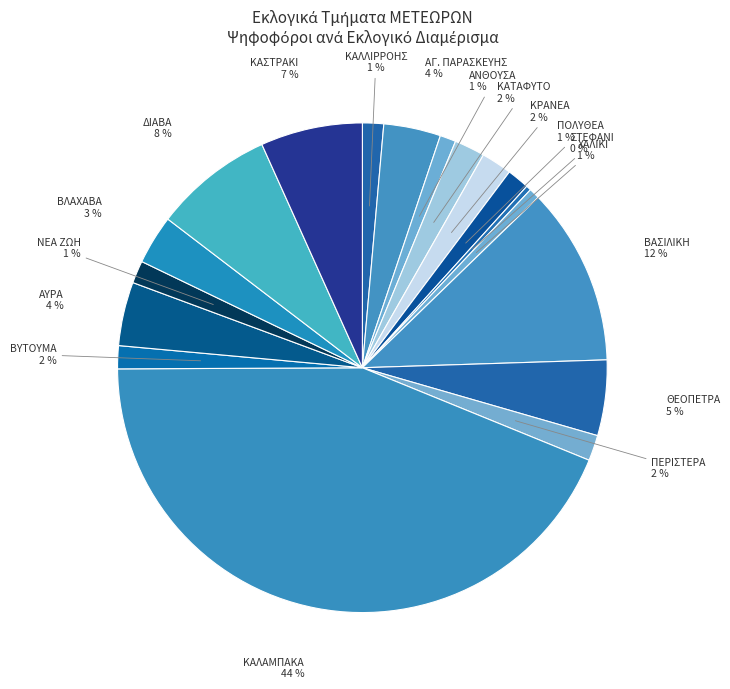

Count the number of slices in the pie.

18